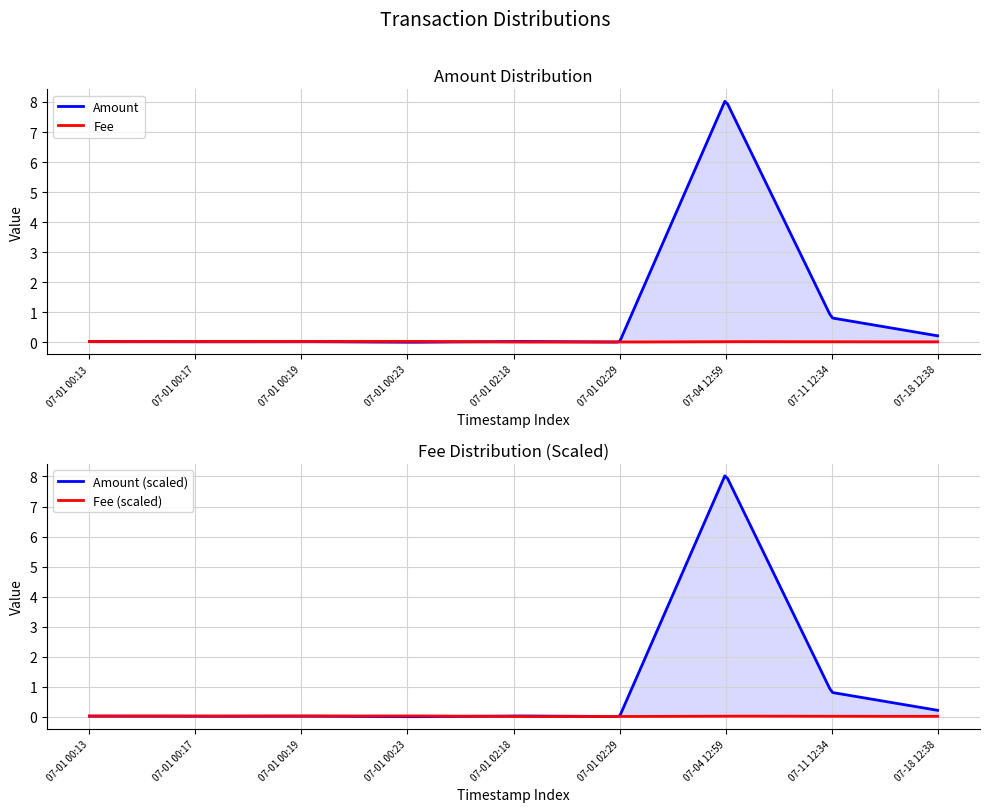

What is the difference between the maximum and second lowest values in the Amount series?

8.1